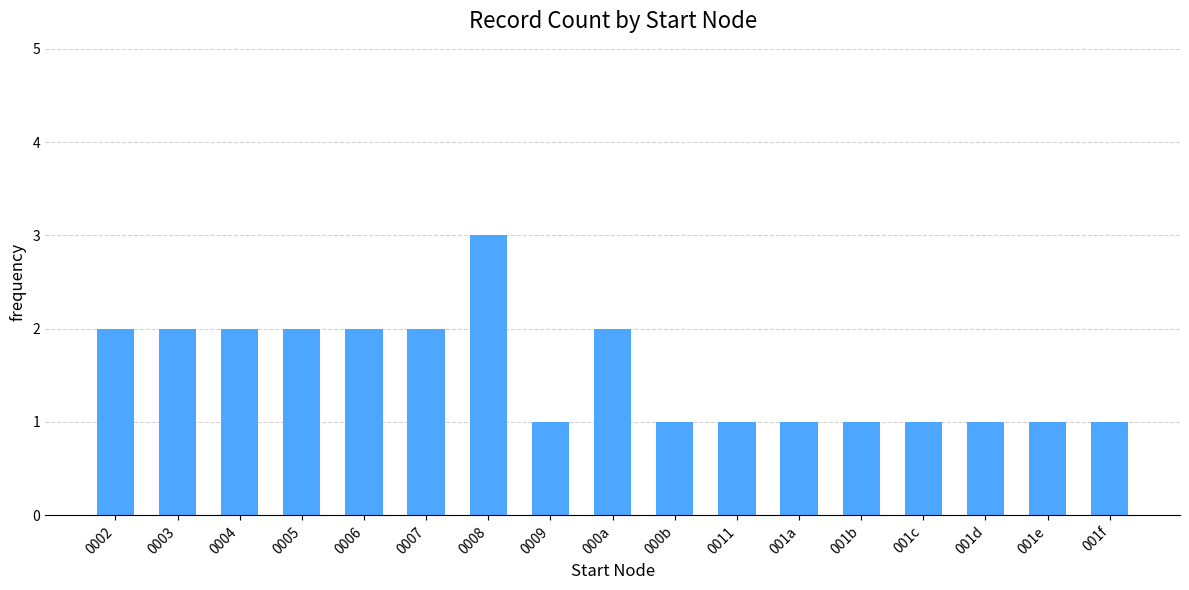

What is the label of the 9th bar from the right?

000a